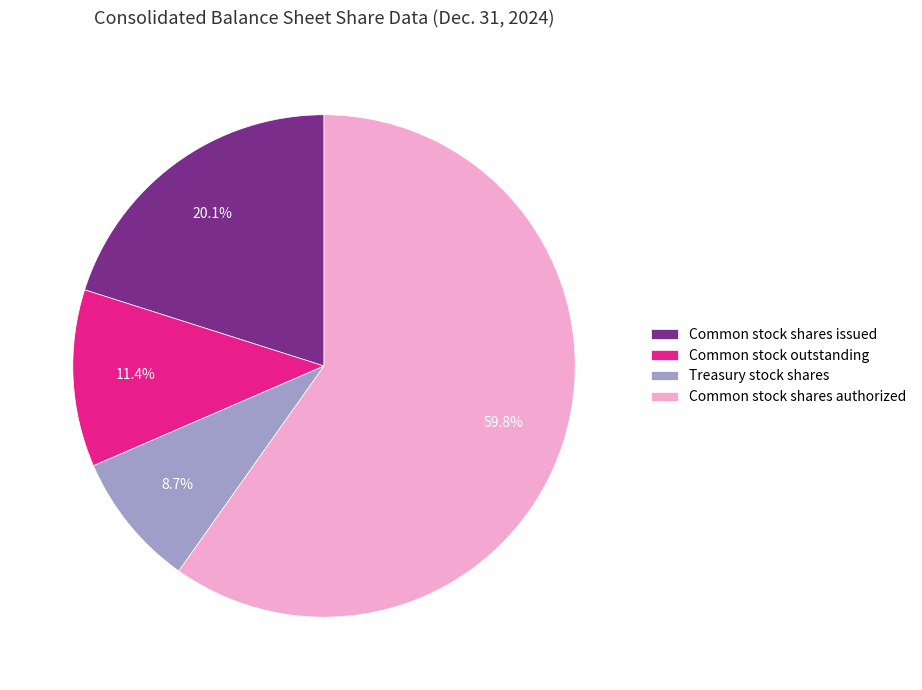

Rank the categories by value from highest to lowest.

Common stock shares authorized, Common stock shares issued, Common stock outstanding, Treasury stock shares